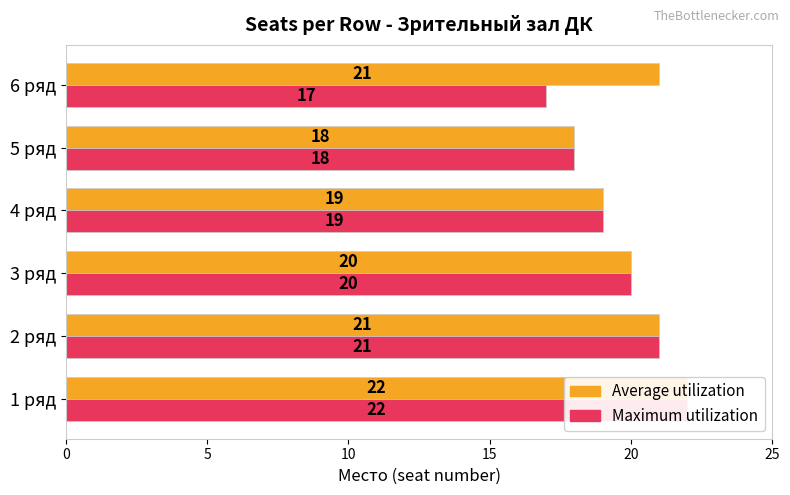

The Average utilization series shows 9 at 1 ряд. True or false?

False